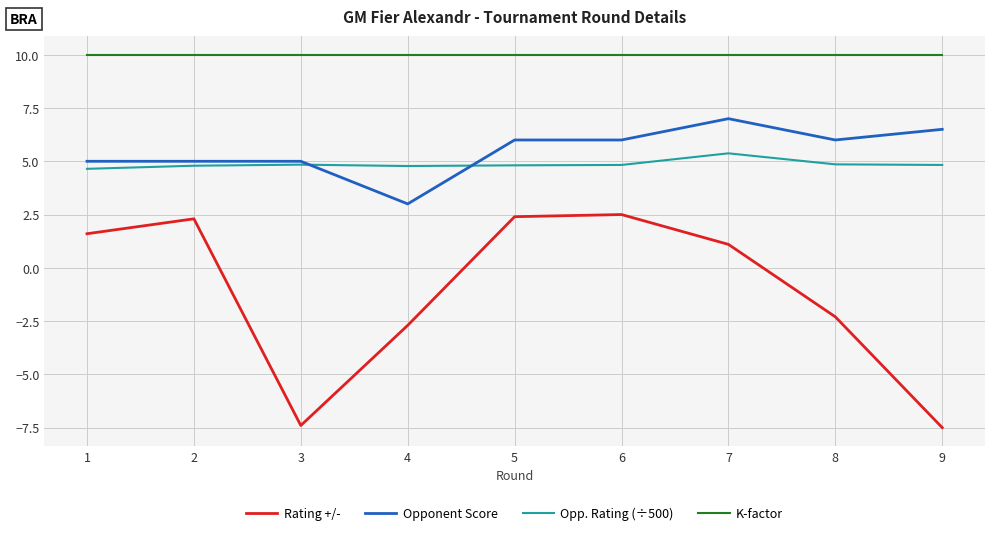

Between 6 and 8, which series saw the biggest shift?

Rating +/-